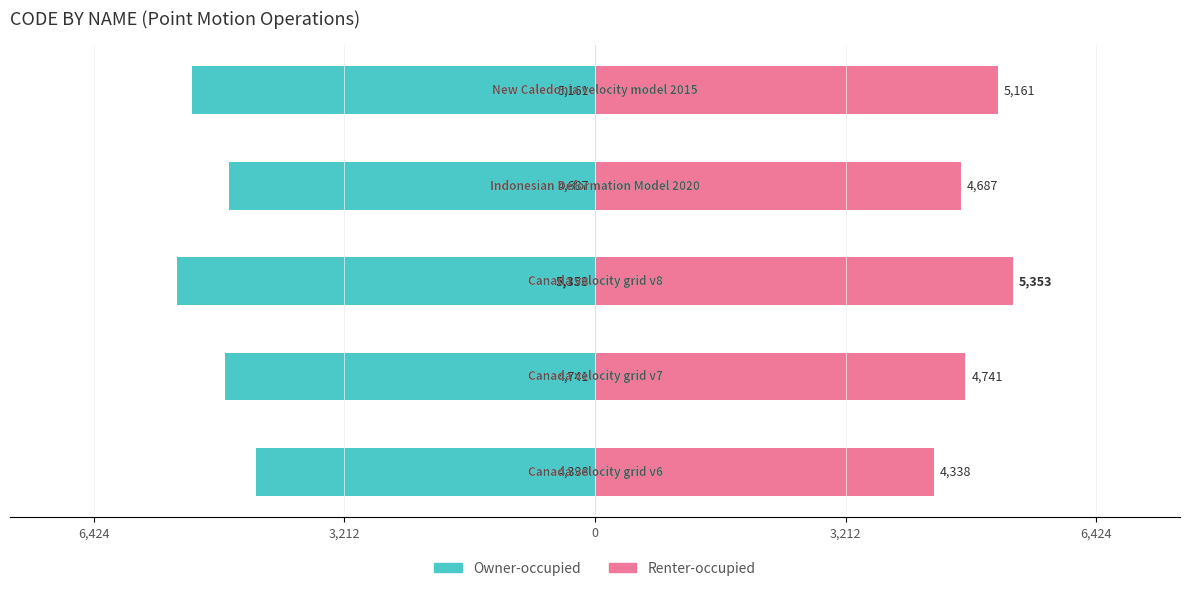

How many bars are there in total?

10